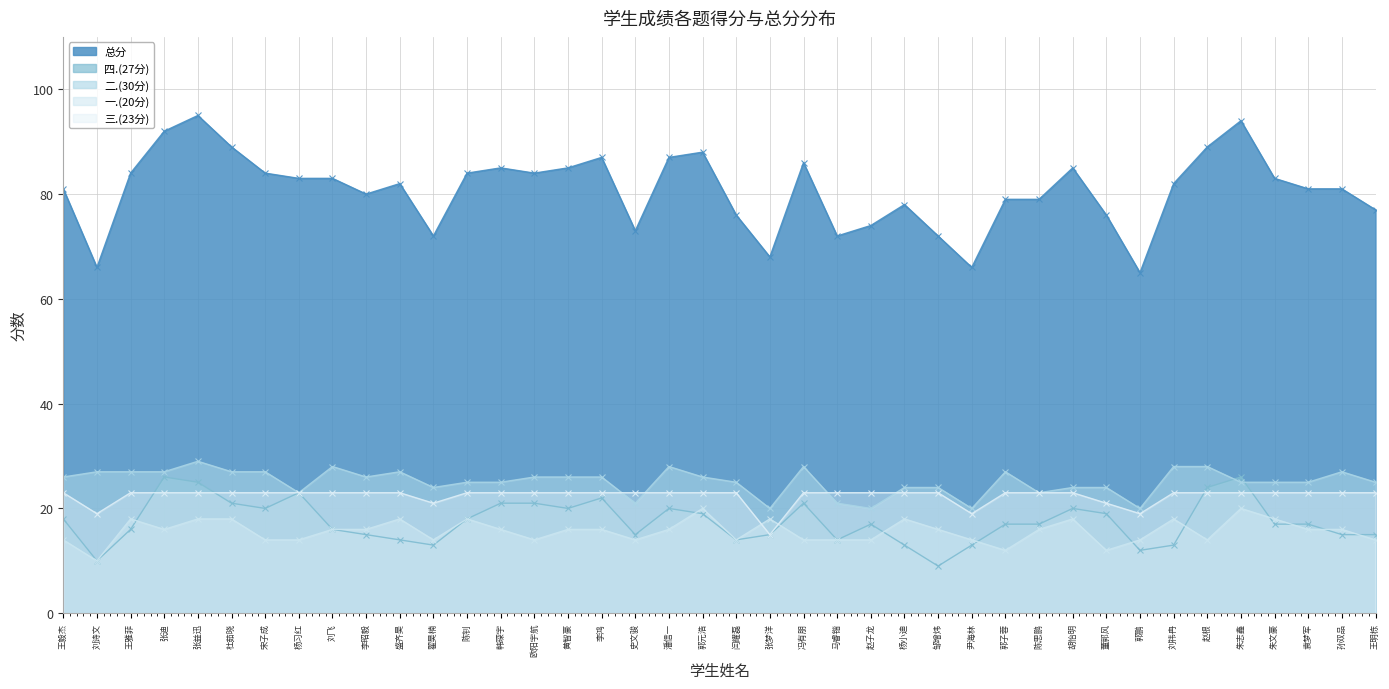

List the labels in order of 四.(27分) value, largest first.

张迪, 朱志鑫, 张益迅, 赵根, 杨习红, 李鸿, 杜茹晓, 韩琛宇, 欧阳宇航, 冯有朋, 宋子成, 黄智豪, 潘信一, 胡怡明, 郭元浩, 董郭风, 王毅杰, 陈钊, 赵子龙, 郭子蓉, 陈思鹏, 朱文豪, 袁梦军, 王雅菲, 刘飞, 李昭毅, 史文骏, 张梦洋, 孙双品, 王明栋, 盛齐昊, 闫耀磊, 马睿锴, 翟昊楠, 杨小迪, 尹海林, 刘祎冉, 郭鹏, 刘诗文, 邹增炜